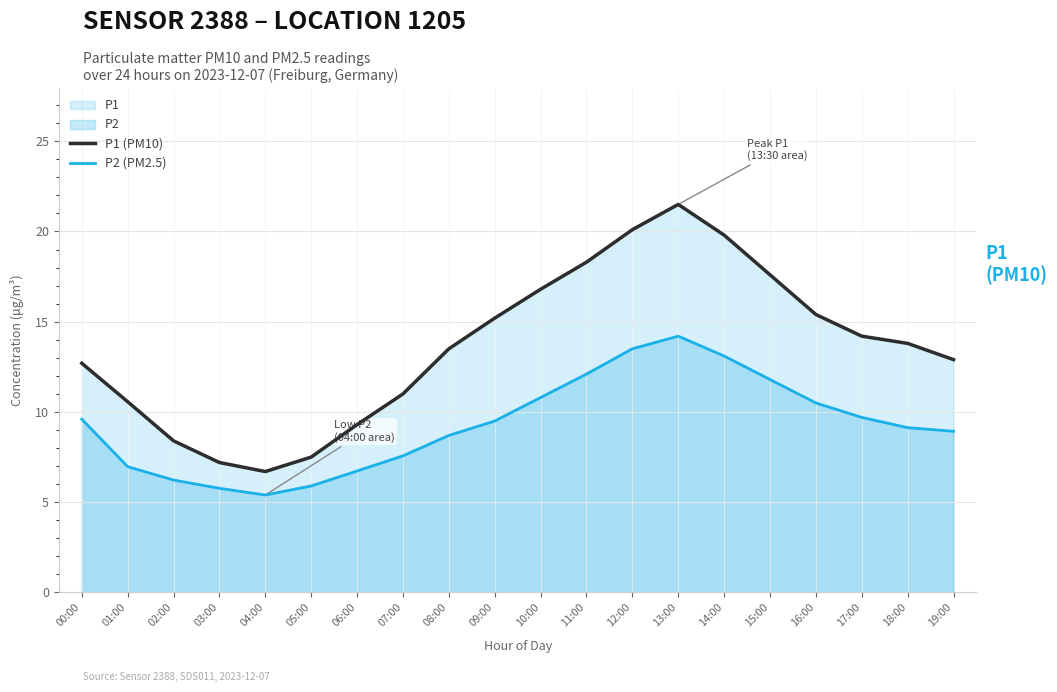

What is the difference between the maximum and minimum values in the P2 (PM2.5) series?

8.8